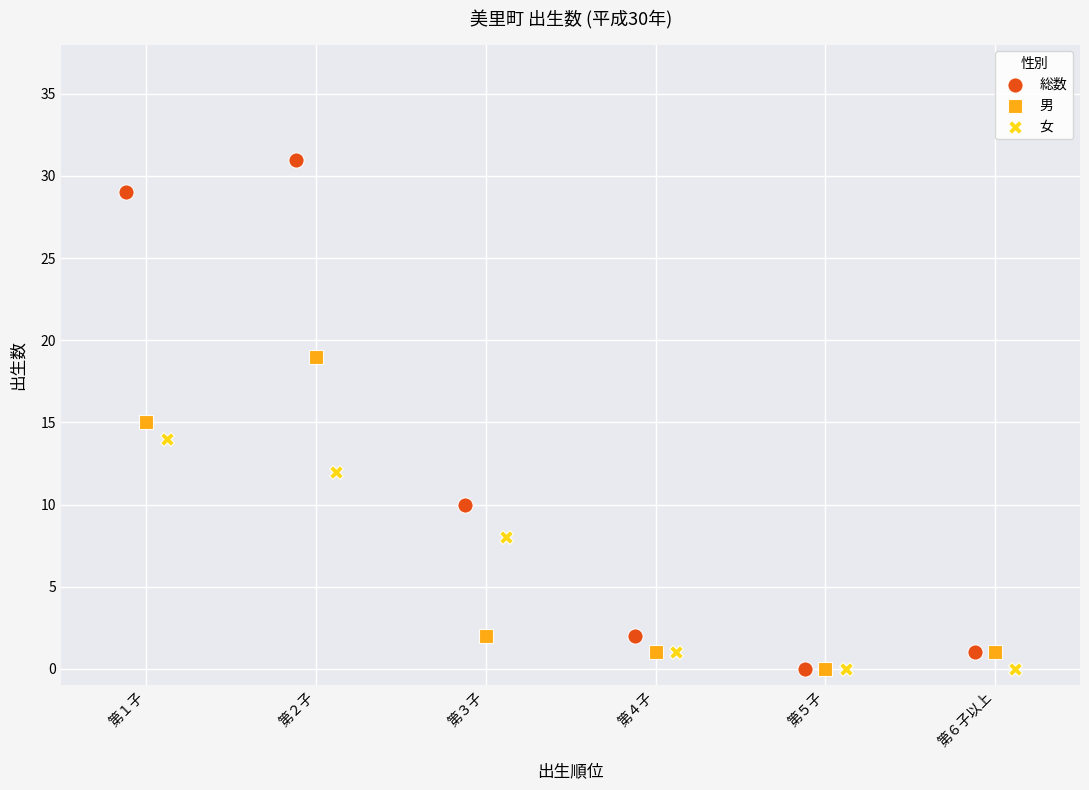

Which series reaches the maximum Y coordinate?

総数